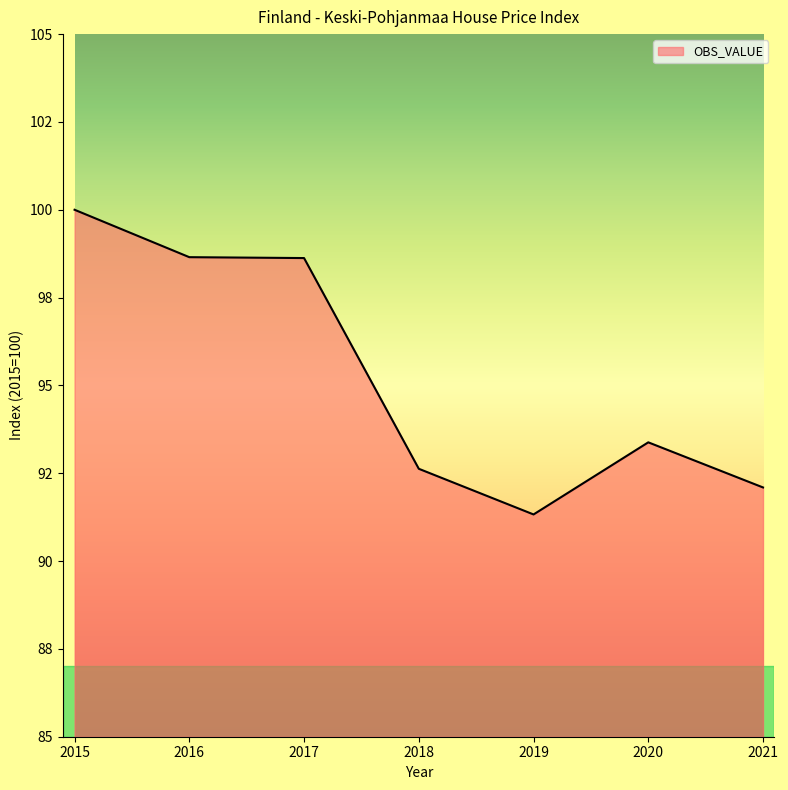

Which category has the highest value across all series?

2015